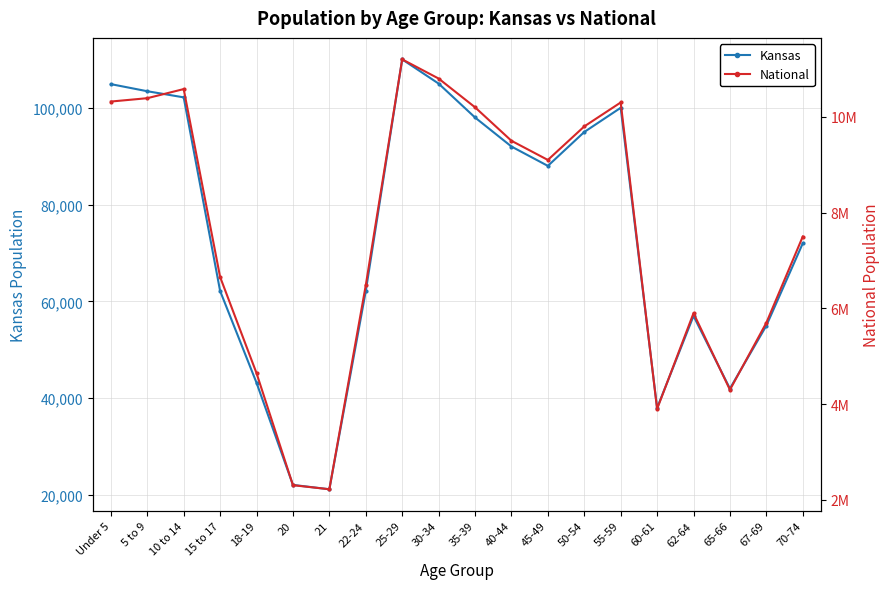

The value of Kansas at 67-69 is 16215. True or false?

False